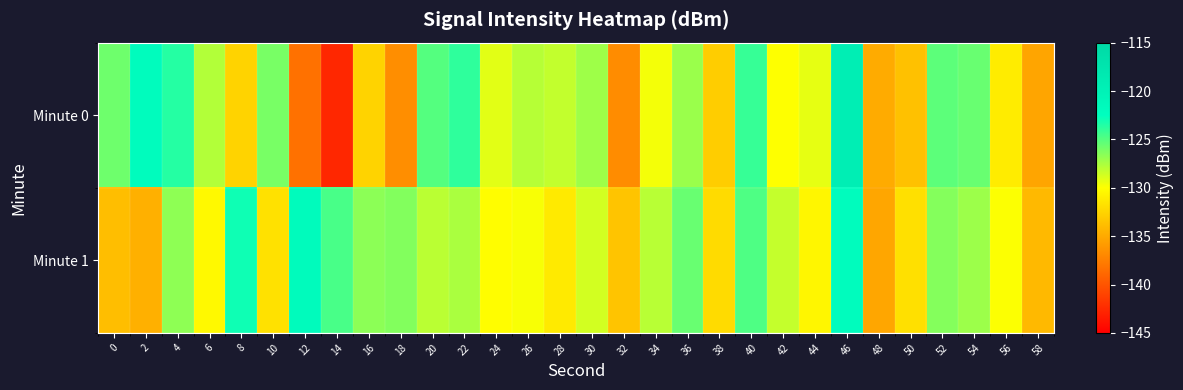

Which series has the largest total across all categories?

Minute 1